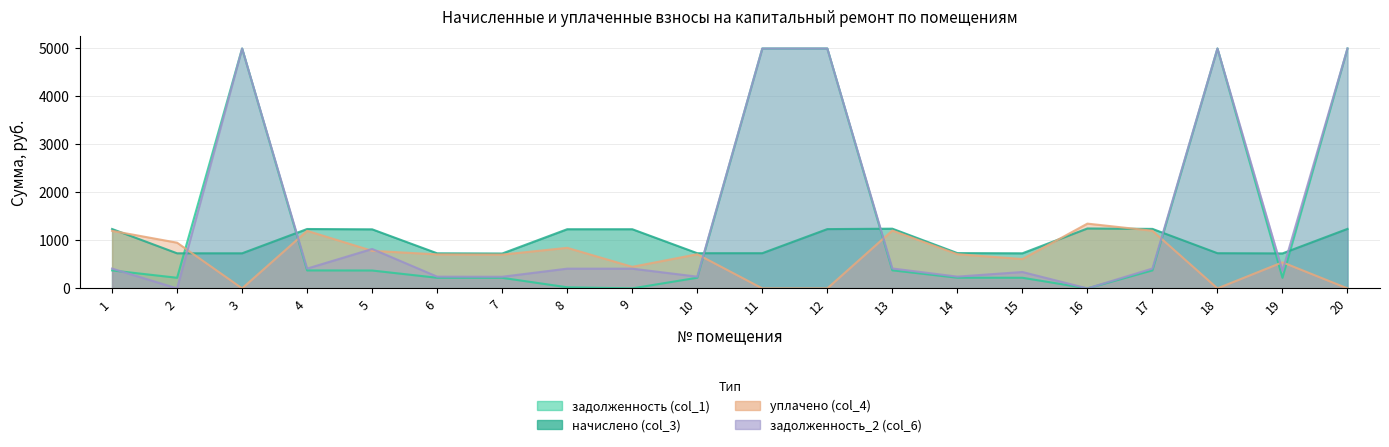

At how many categories does at least one series exceed 1143?

10